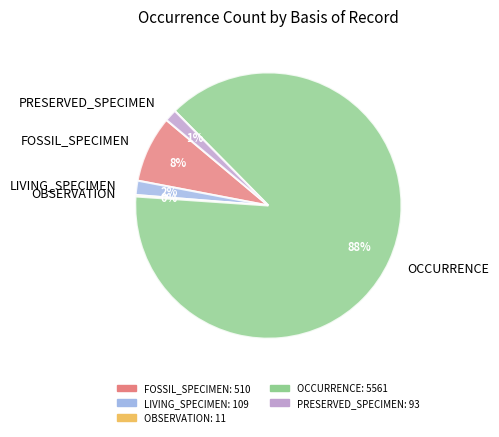

To the nearest percent, what portion does LIVING_SPECIMEN represent?

2%